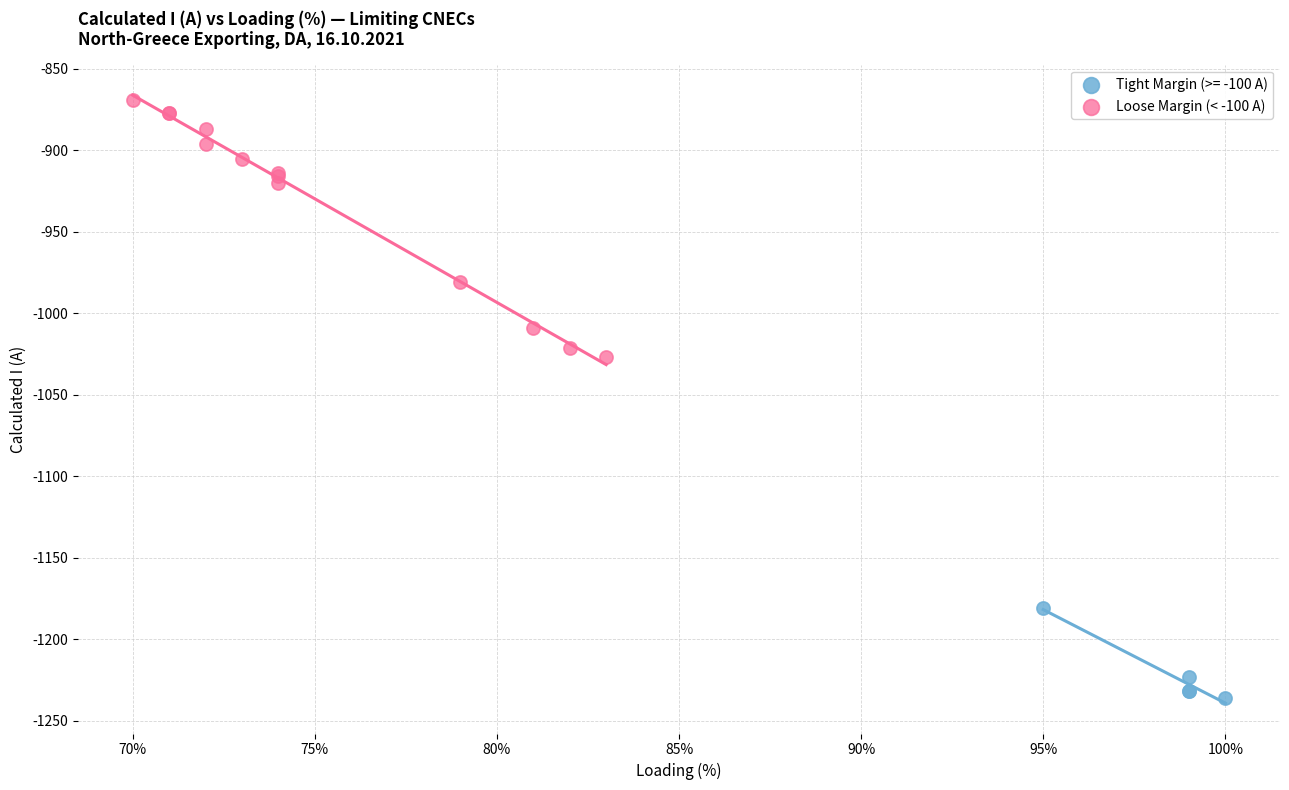

Which series reaches the maximum Y coordinate?

Loose Margin (< -100 A)